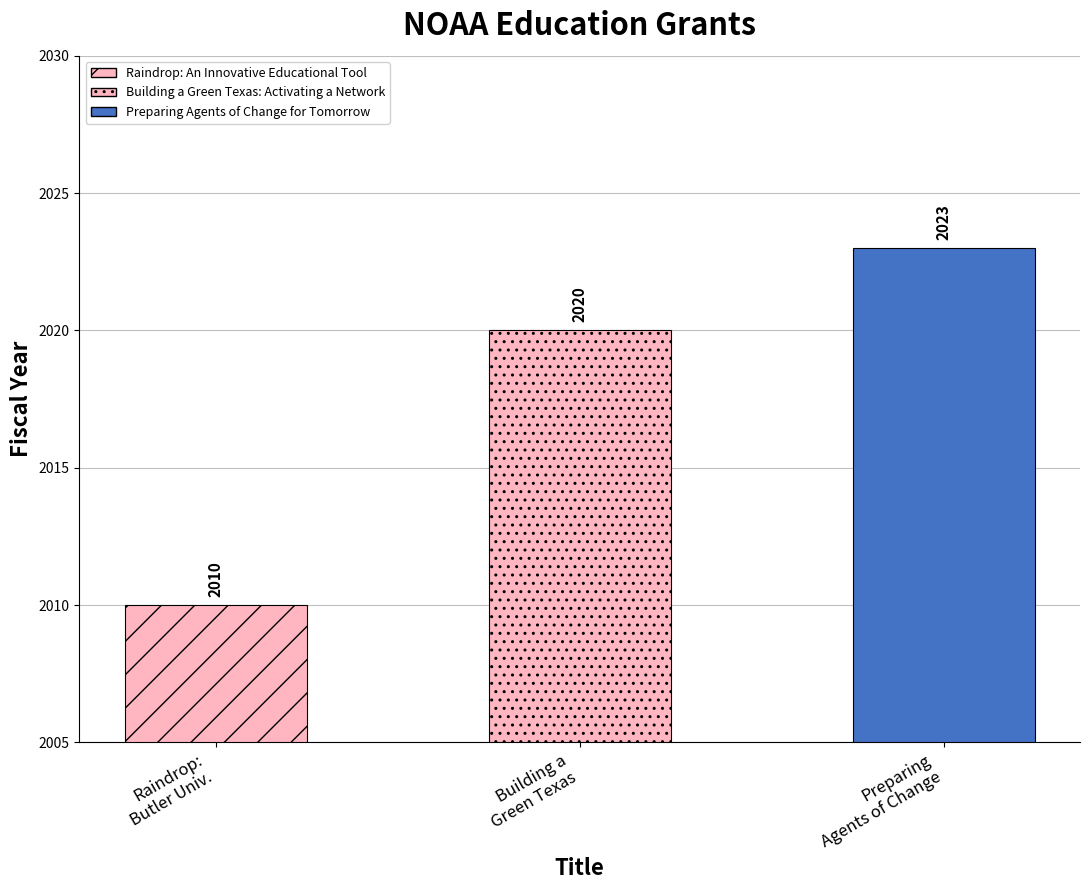

What is the greatest value displayed?

2023